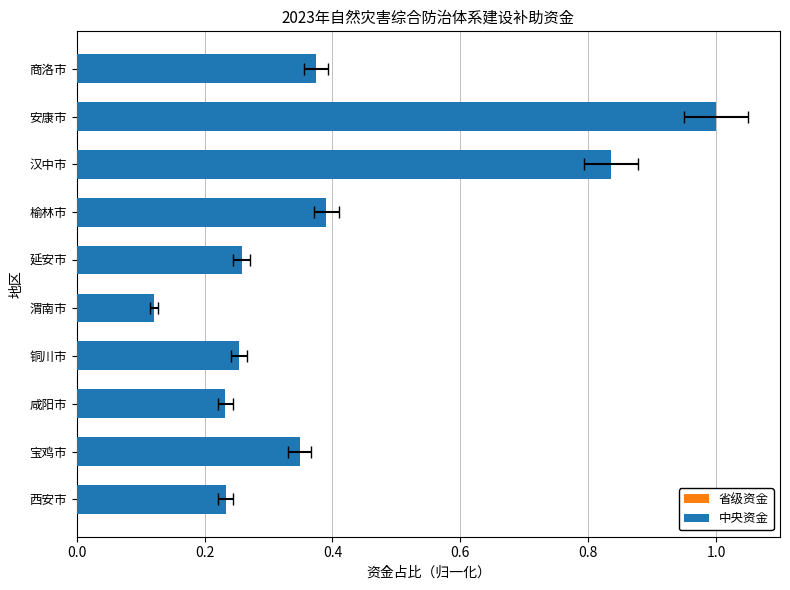

How many series are shown in this chart?

2